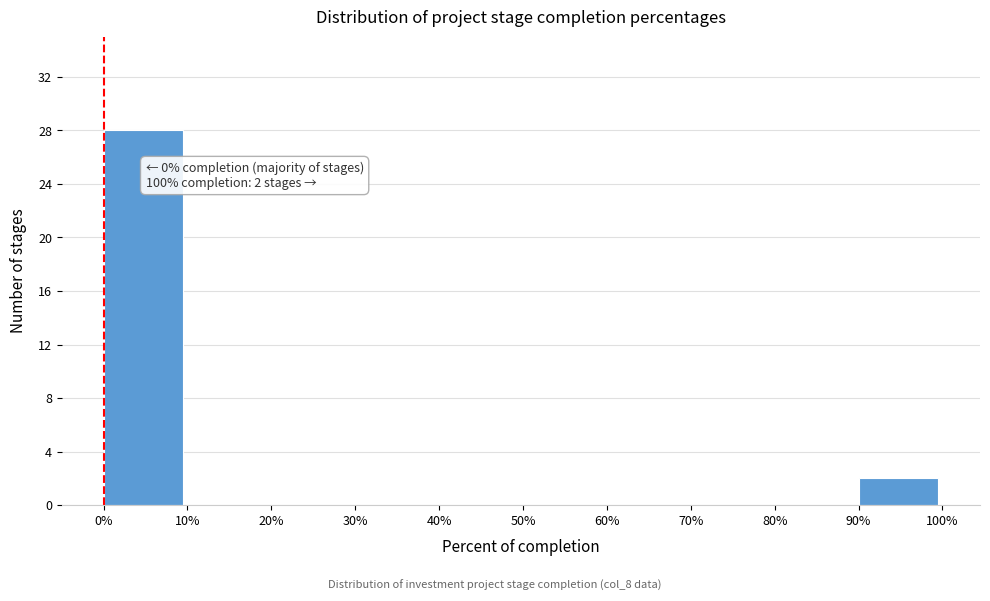

Which range on the x-axis has the tallest bar?

0% to 10%